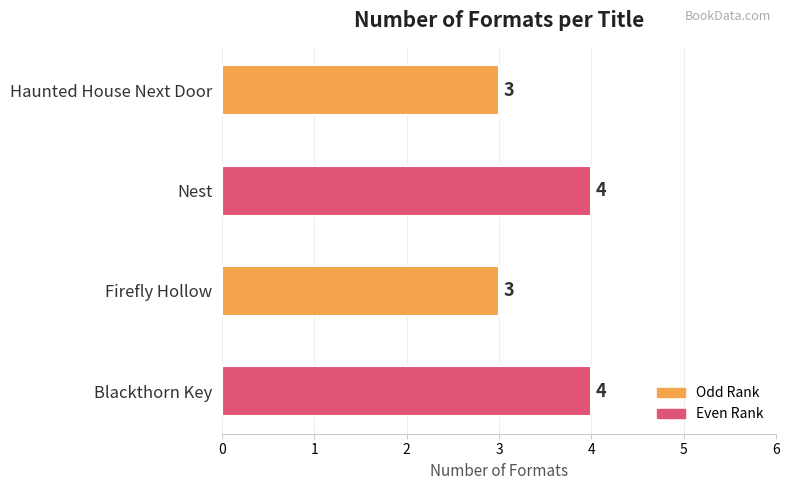

What is the greatest value displayed?

4